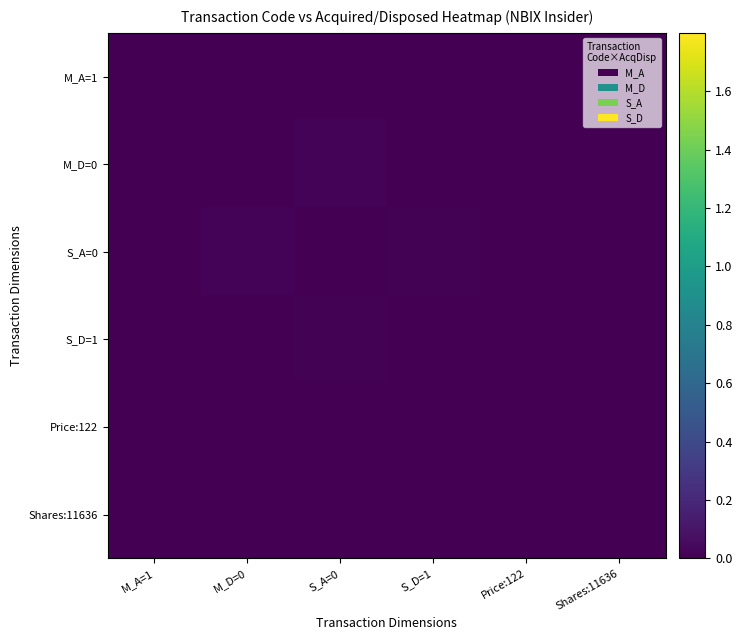

At which category is the sum across all series the highest?

S_A=0